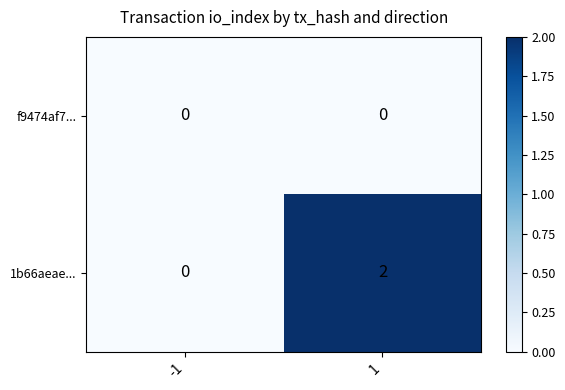

Which series changed the most between -1 and 1?

1b66aeae...